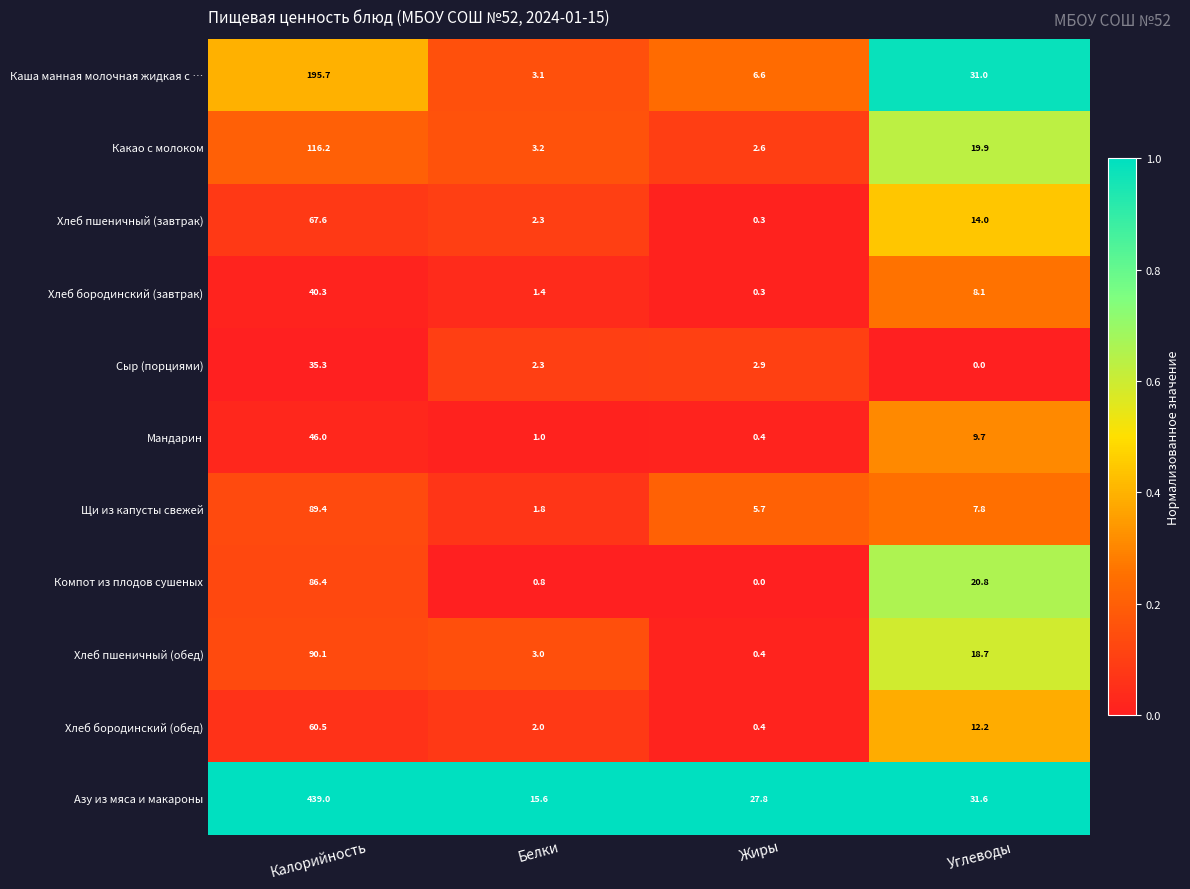

Is it true that Какао с молоком equals 25.9 at Углеводы?

False